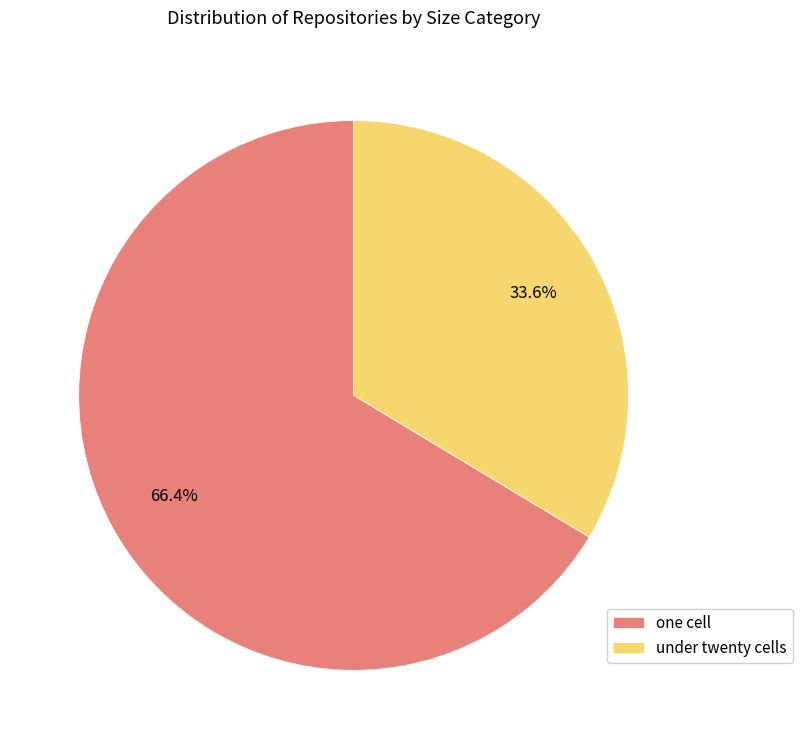

Which category has the biggest portion of the pie?

one cell